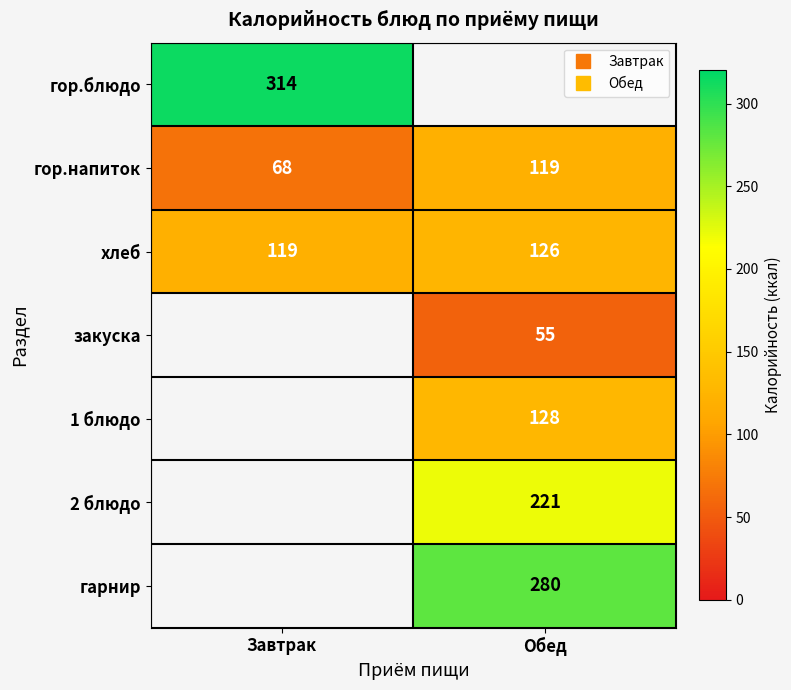

Count the number of data series in this chart.

7